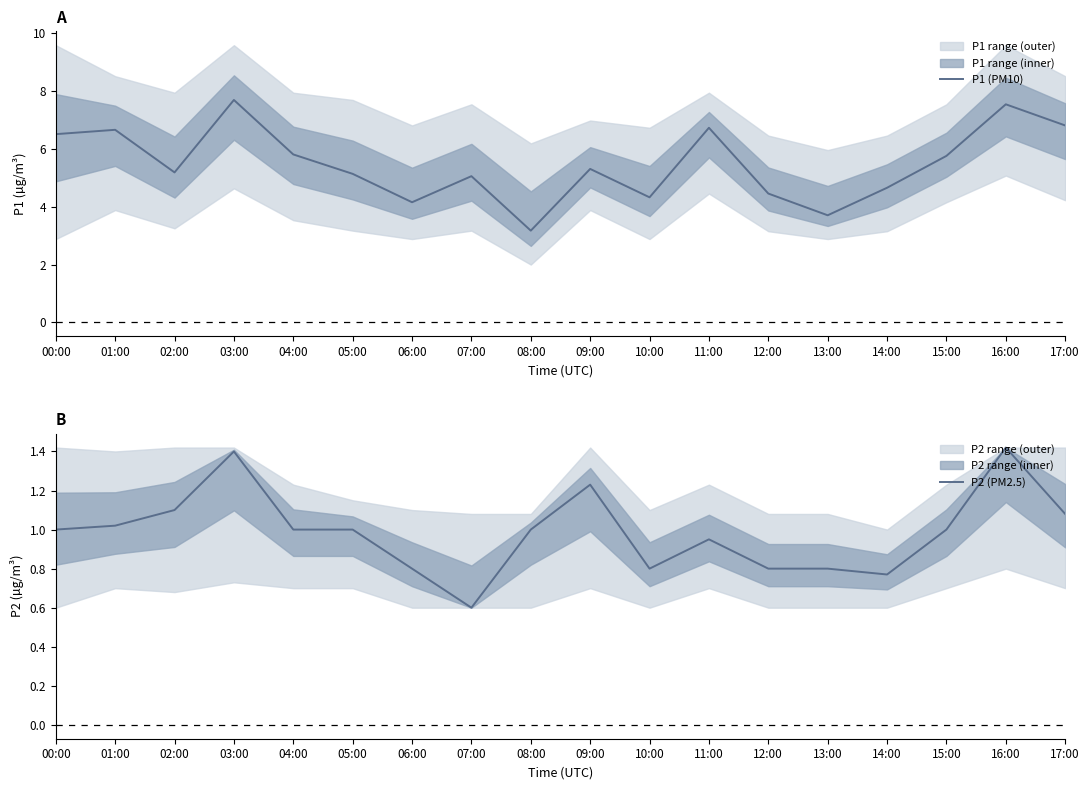

What is the lowest value of the P1 (PM10) series?

3.2